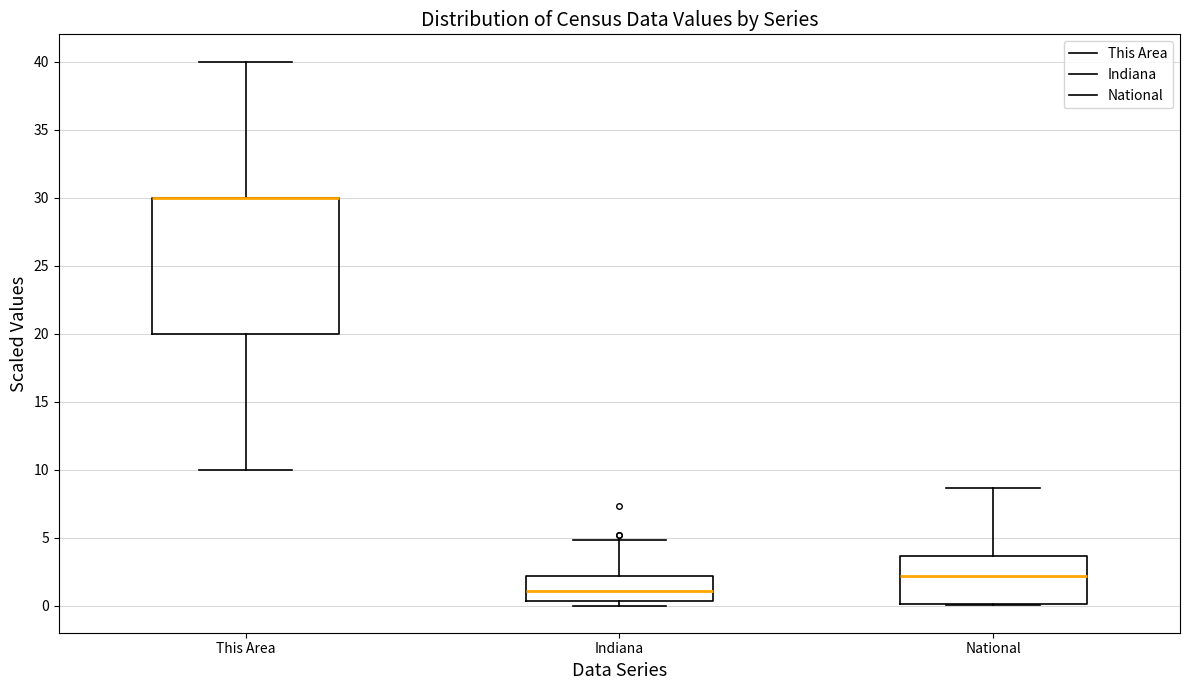

Reading left to right, transcribe this box plot: for each box, give where its median line is, the range the box spans, and where its two whiskers end, as read against the y-axis. The values are not printed on the chart, so give them approximately, as read against the axis.

This Area: median 30.0 (drawn on the box's upper edge), box 20.0 to 30.0, whiskers 10.0 to 40.0
Indiana: median 1.0, box 0.5 to 2.0, whiskers 0.0 to 5.0
National: median 2.0, box 0.0 to 3.5, whiskers 0.0 to 8.5